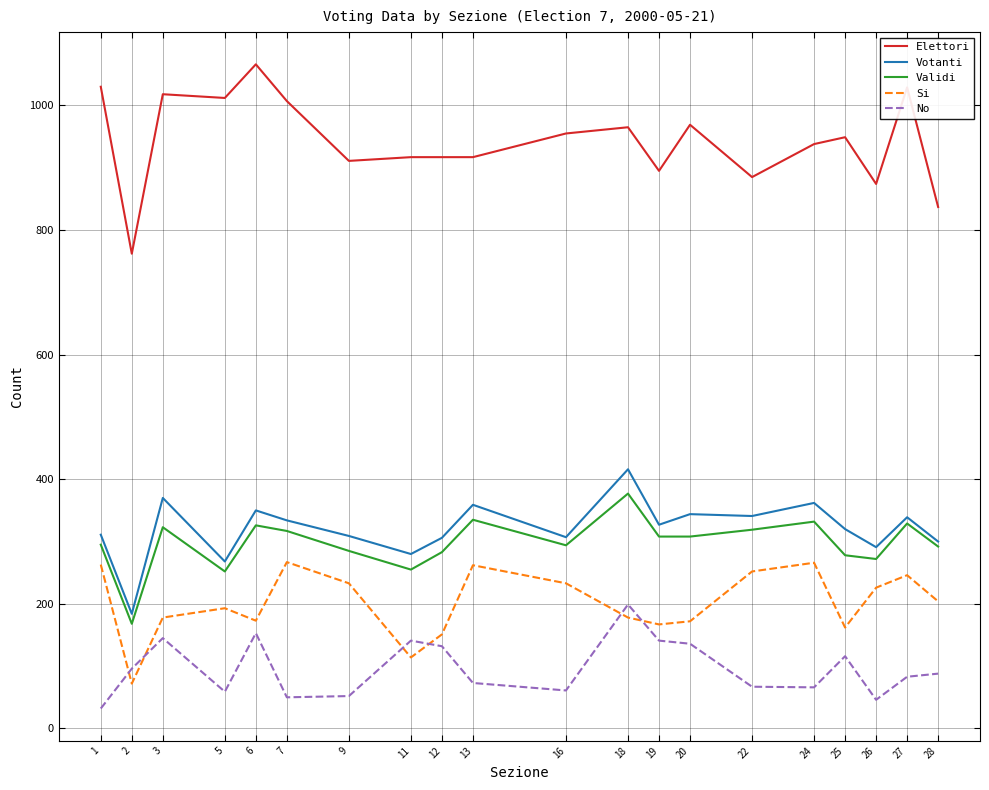

At which category does Votanti reach its first local peak?

3